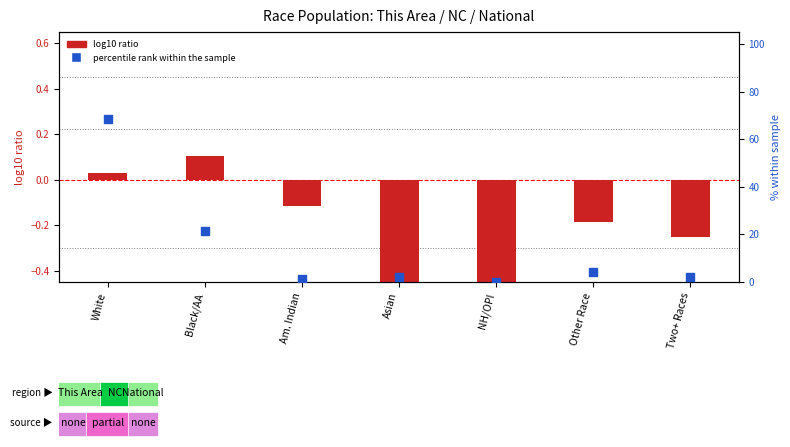

Which series contains the highest Y value?

percentile rank within the sample